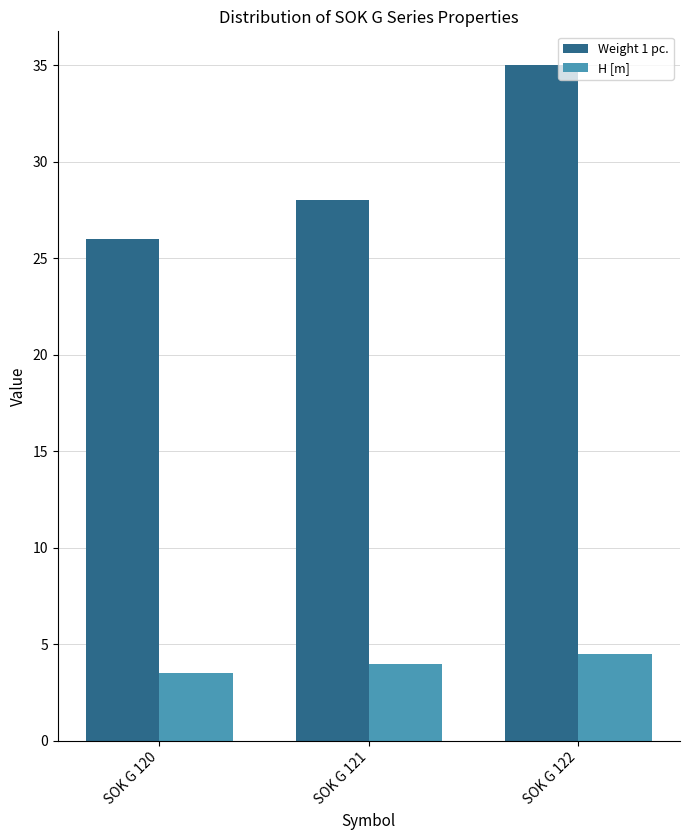

At SOK G 120, list the series in order from smallest to largest.

H [m], Weight 1 pc.